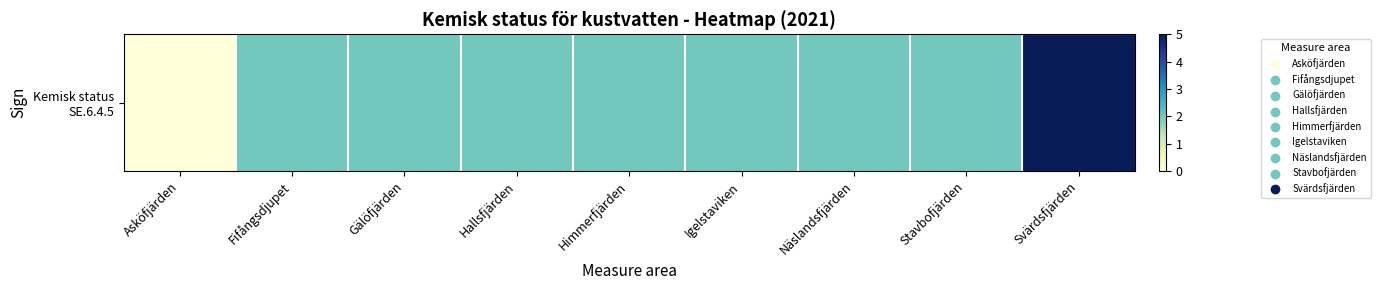

Reading left to right, transcribe all the data shown in this chart.

Asköfjärden=0	Fifångsdjupet=2	Gälöfjärden=2	Hallsfjärden=2	Himmerfjärden=2	Igelstaviken=2	Näslandsfjärden=2	Stavbofjärden=2	Svärdsfjärden=5